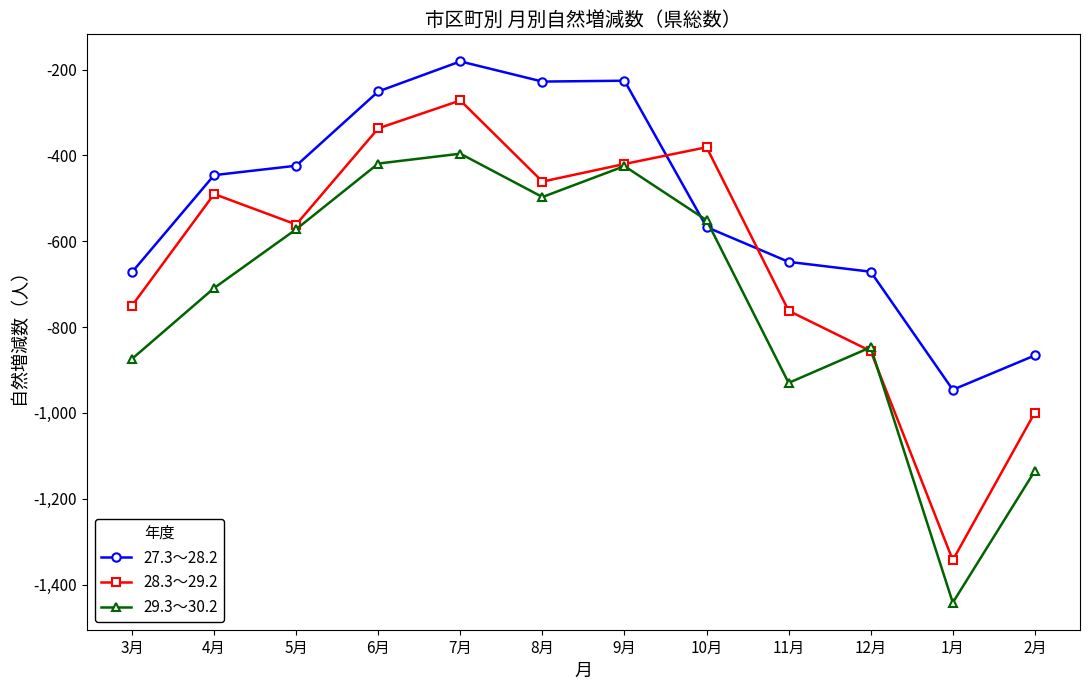

The 29.3～30.2 series shows -742 at 9月. True or false?

False